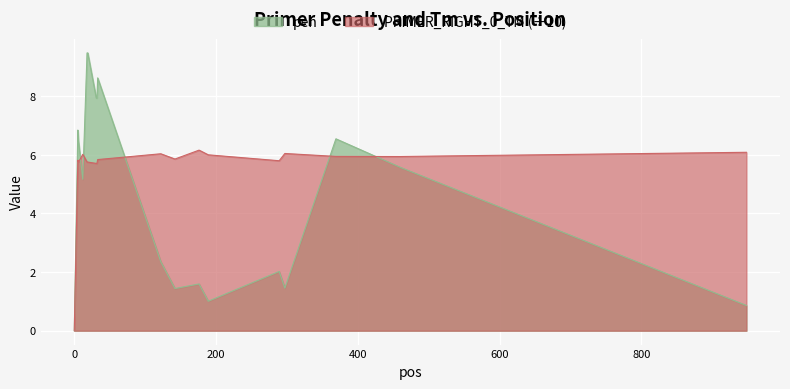

True or false: PRIMER_RIGHT_0_TM has more than 0 points higher than both neighbors.

True